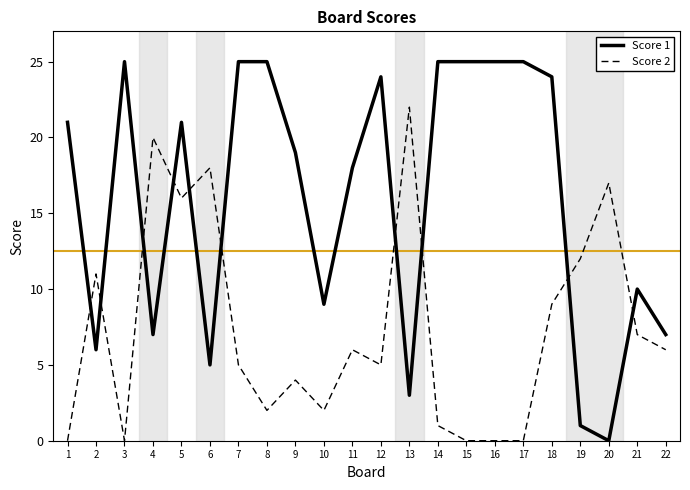

What is the maximum value shown in the chart?

25